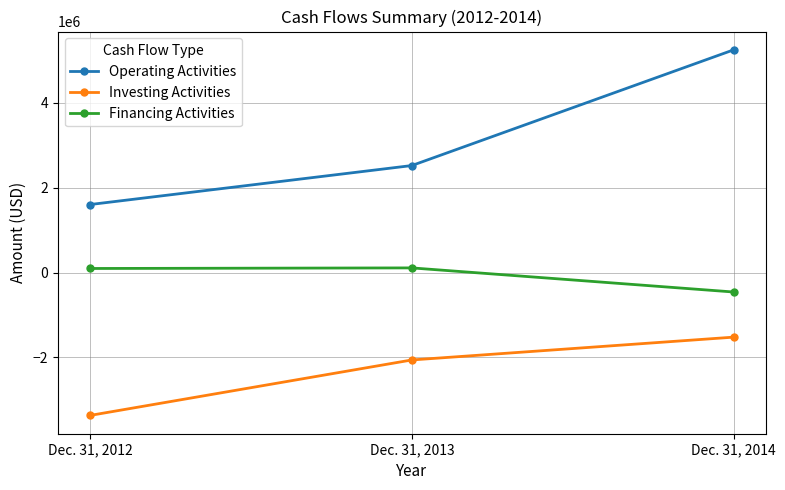

What is the value of the Financing Activities point at the 3rd from the left?

-458820